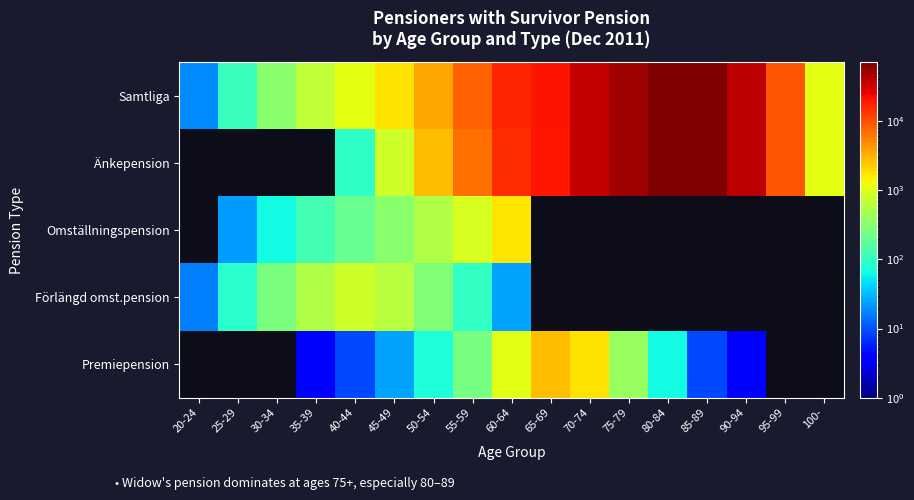

Which has a higher value, 55-59 or 80-84?

80-84